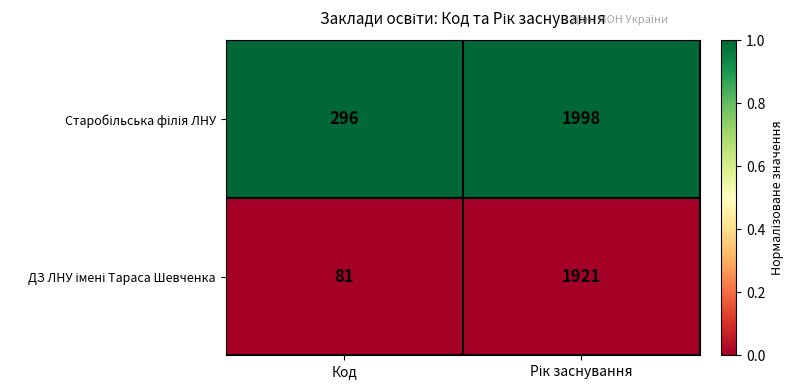

At which category does the chart reach its minimum across all series?

Код